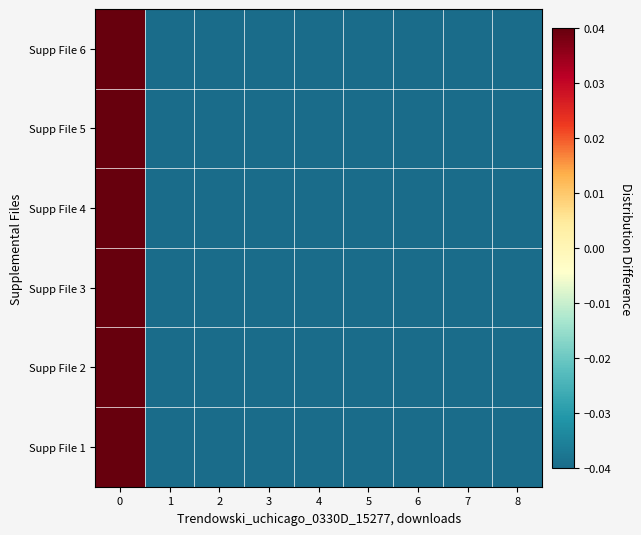

List the series in order of their peak value, highest first.

Supp File 1, Supp File 2, Supp File 3, Supp File 4, Supp File 5, Supp File 6